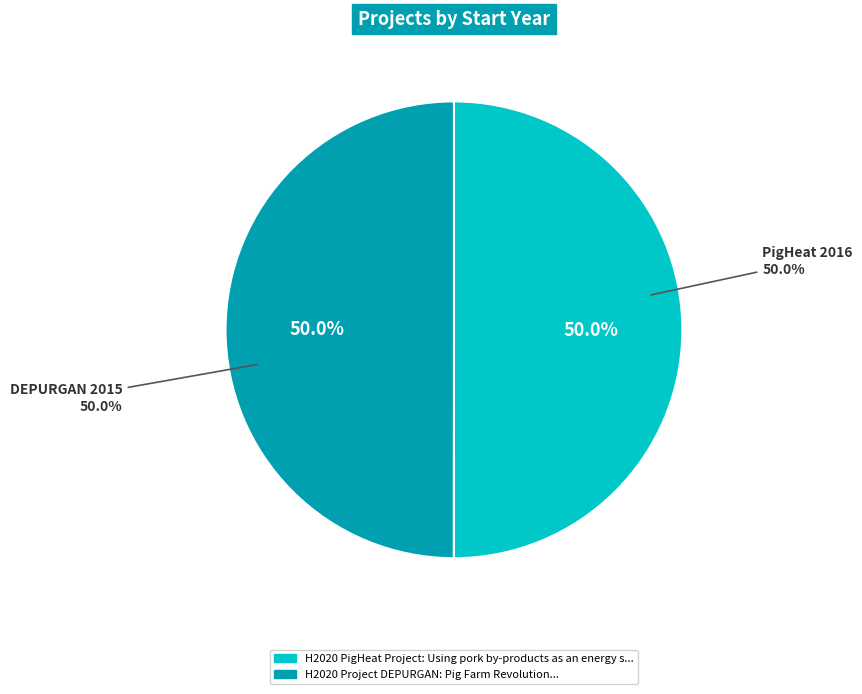

Do H2020 Project DEPURGAN: Pig Farm Revolution and H2020 PigHeat Project: Using pork by-products as an energy source for the pig slaughterhouse together represent more than half of the pie?

Yes